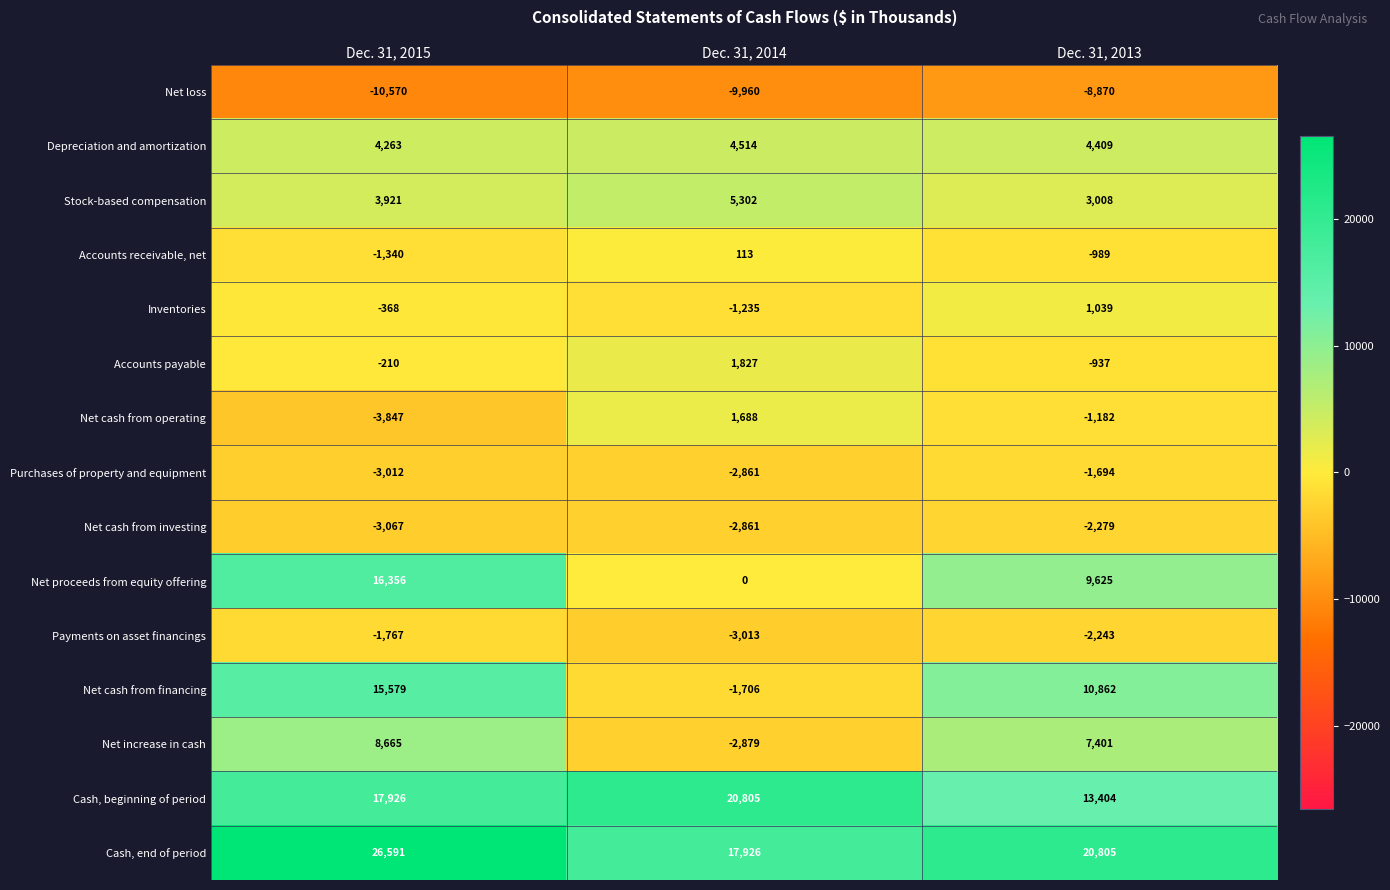

List the series in order of their peak value, lowest first.

Net loss, Net cash from investing, Payments on asset financings, Purchases of property and equipment, Accounts receivable, net, Inventories, Net cash from operating, Accounts payable, Depreciation and amortization, Stock-based compensation, Net increase in cash, Net cash from financing, Net proceeds from equity offering, Cash, beginning of period, Cash, end of period